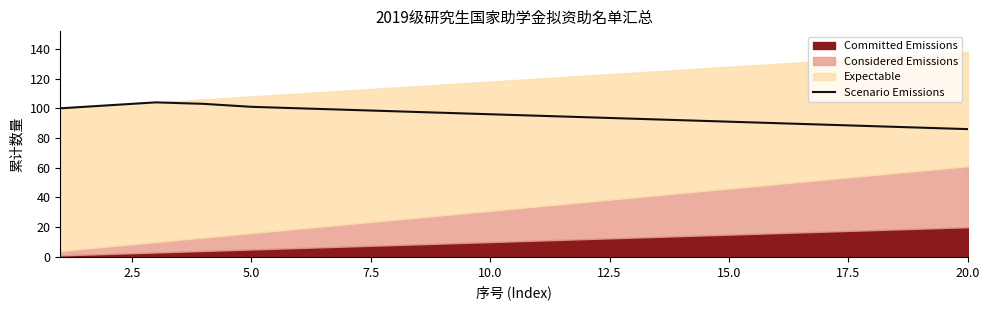

What is the maximum value for Scenario Emissions?

104